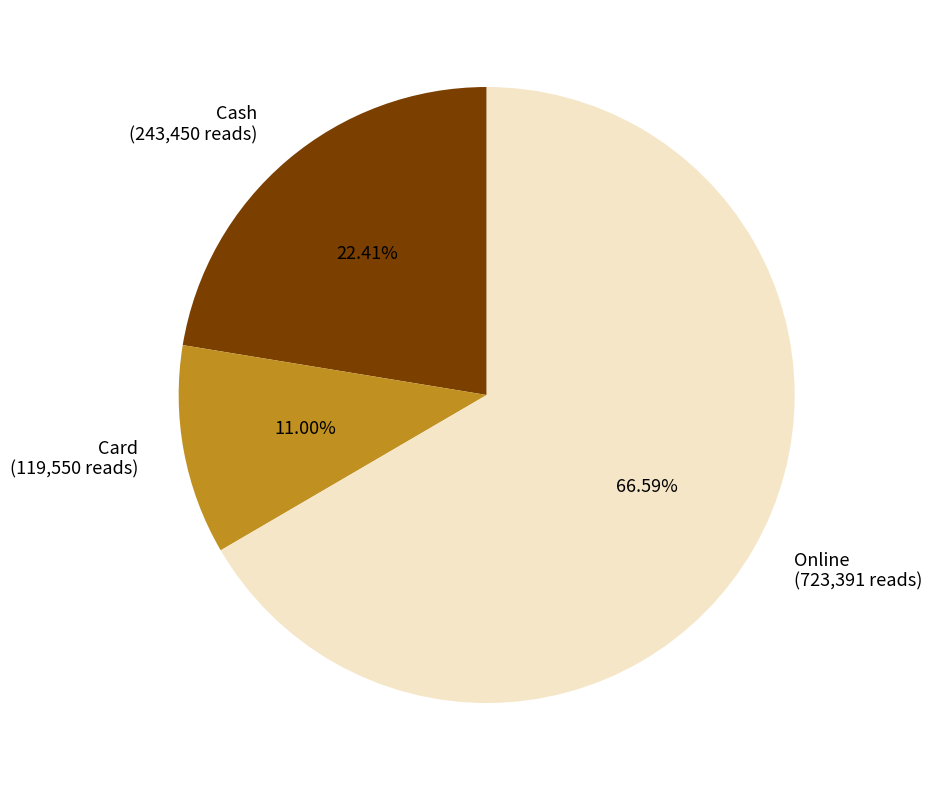

To the nearest percent, what is the average slice percentage?

33%